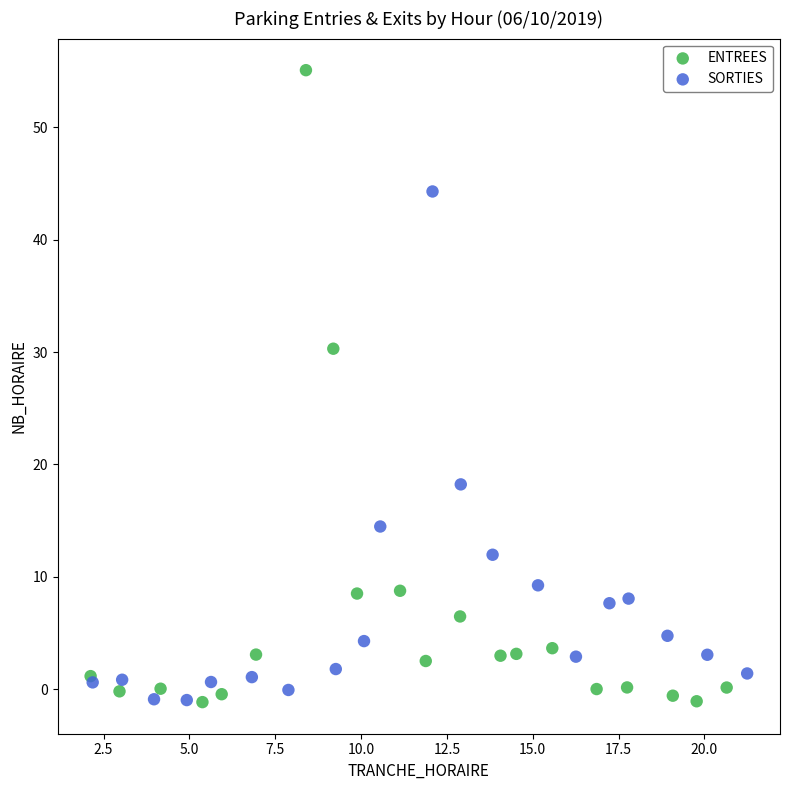

Which series has the largest Y range (max minus min)?

ENTREES